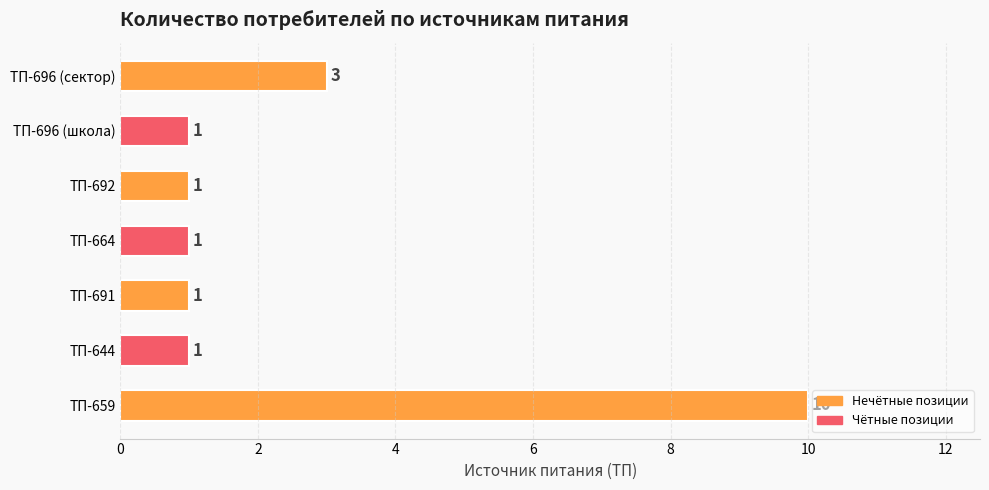

What is the ratio of the value at ТП-696 (сектор) to the value at ТП-696 (школа)?

3.0